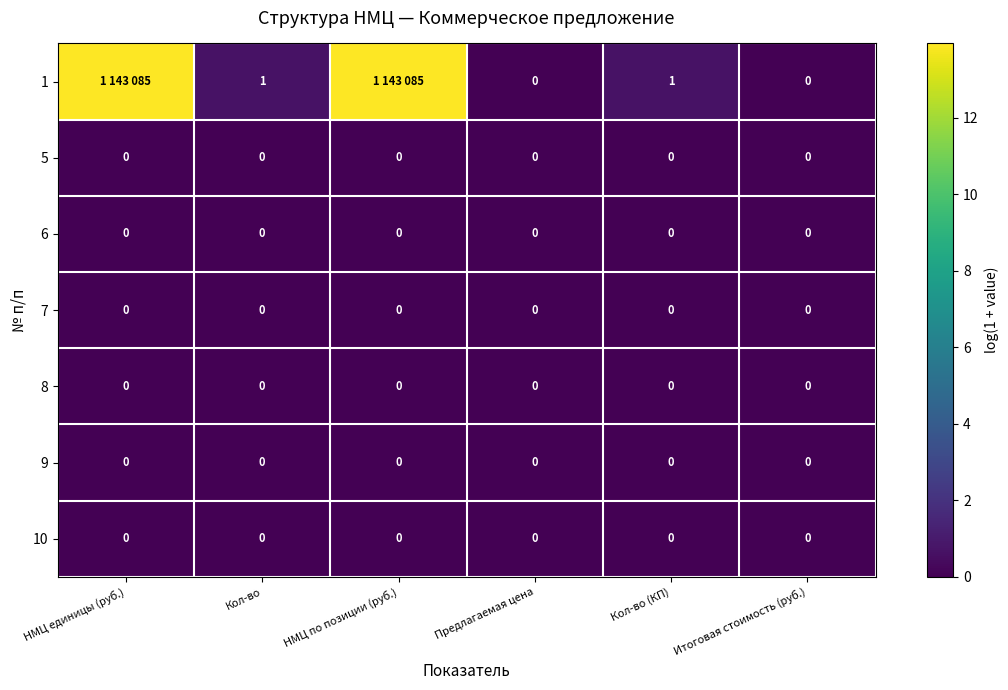

At how many categories does at least one series exceed 9?

2